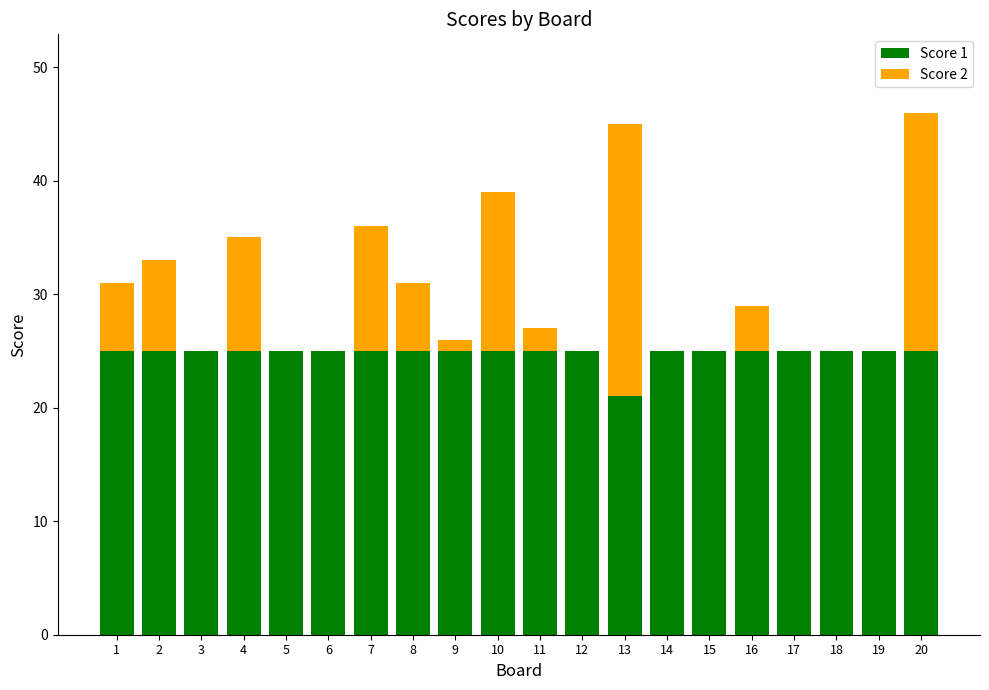

What are all the series names shown in the legend?

Score 1, Score 2